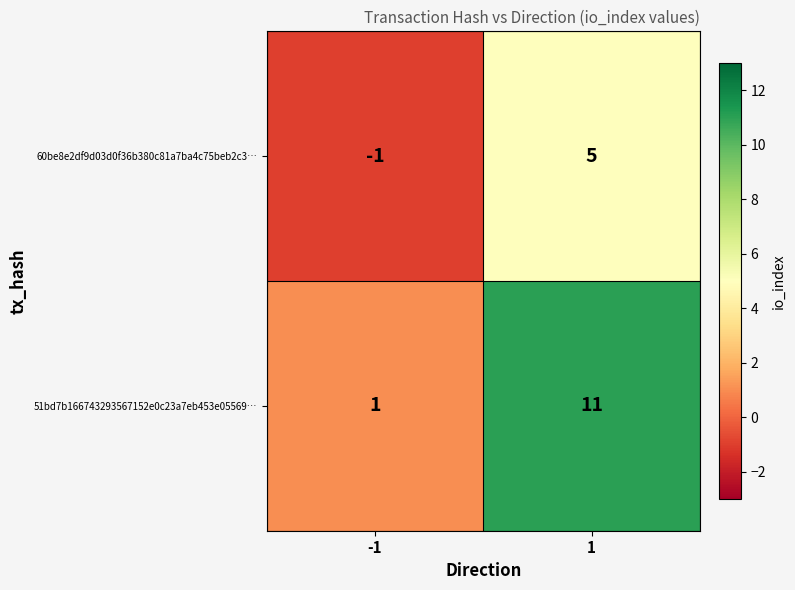

Which category has the lowest value across all series?

-1